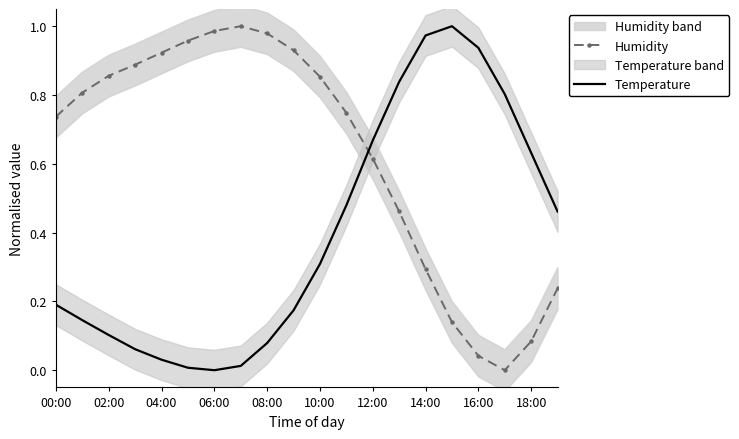

At which label is Humidity closest to 0?

17